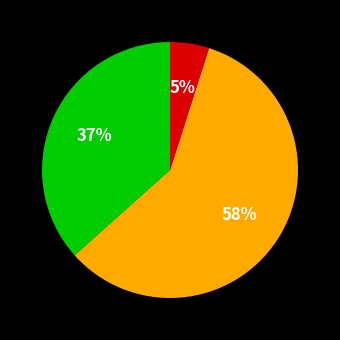

To the nearest percent, what is the average slice percentage?

33%